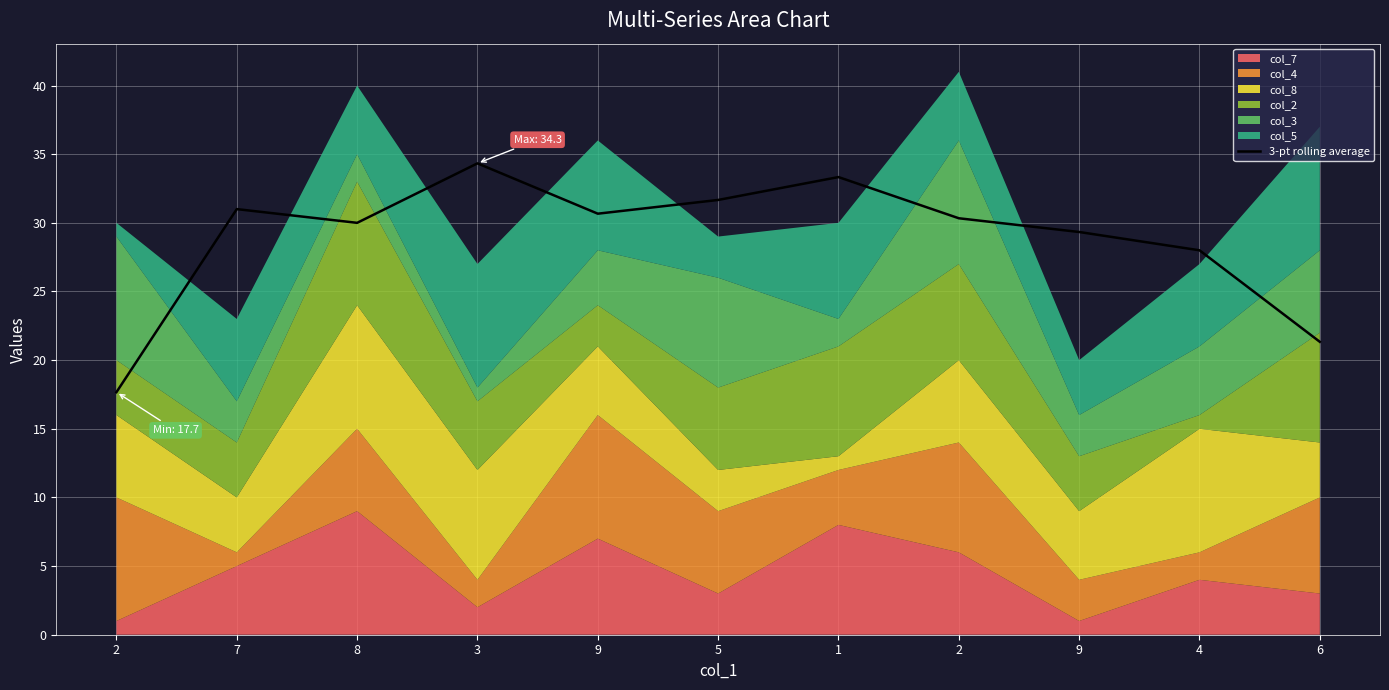

What is the label of the 9th point from the left?

9